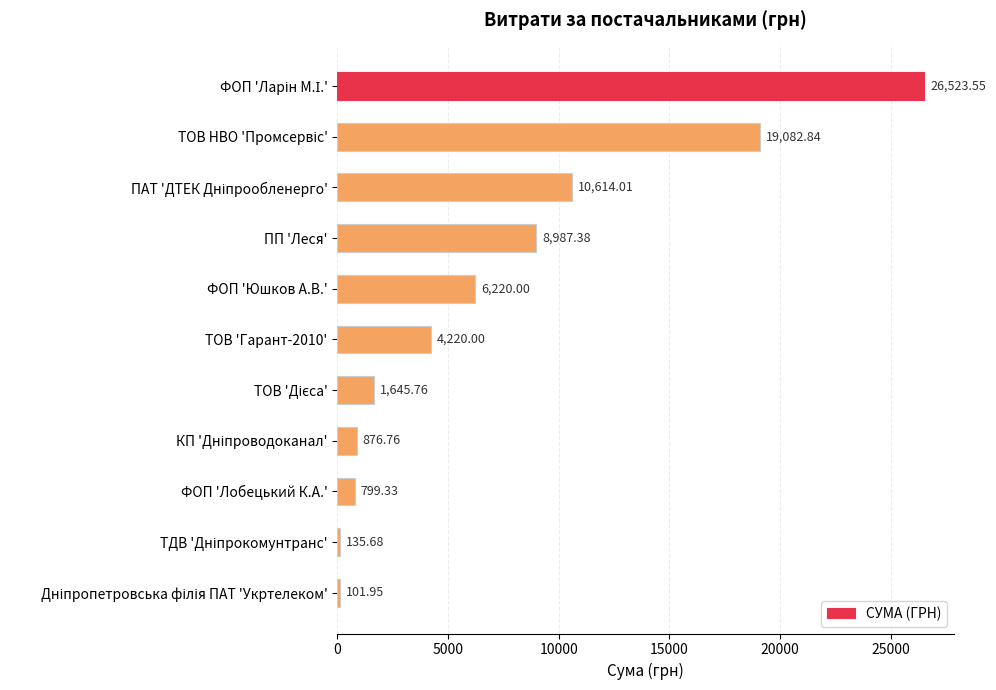

Between ФОП 'Юшков А.В.' and ТОВ 'Гарант-2010', which is larger?

ФОП 'Юшков А.В.'